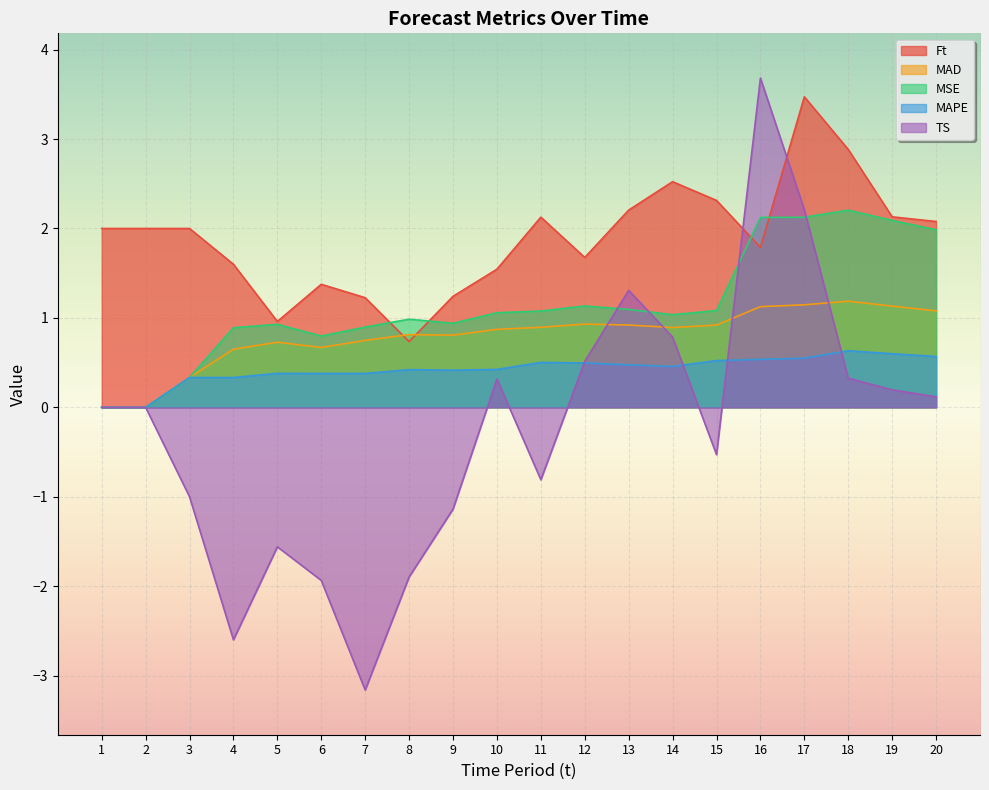

True or false: MAPE has more than 1 points higher than both neighbors.

True